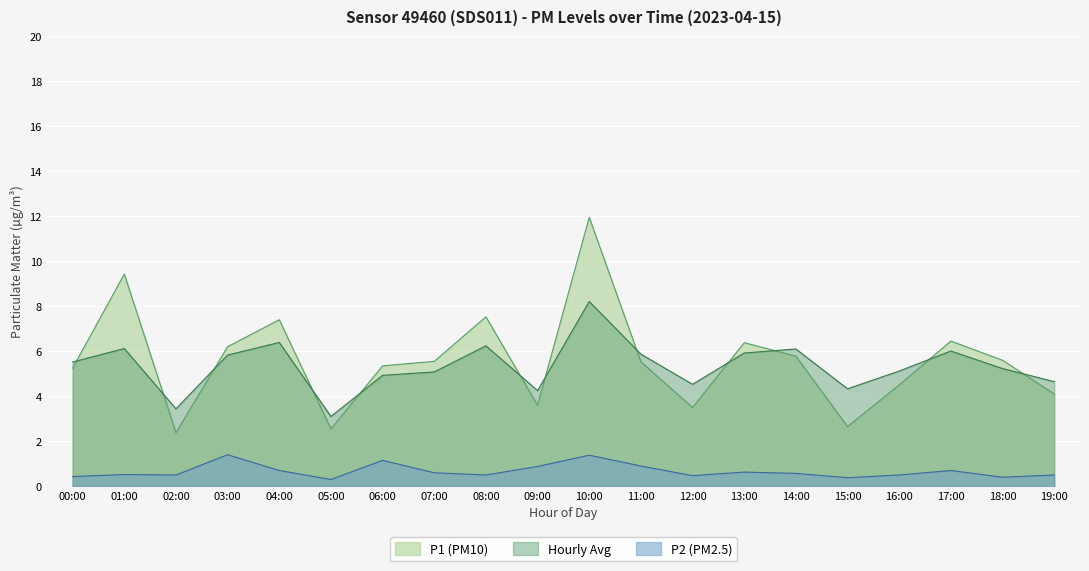

At which category does the chart reach its peak across all series?

10:00